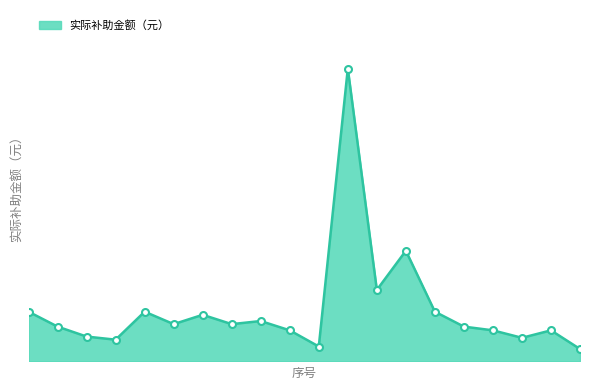

How many interior local peaks (higher than both neighbors) does the data have?

6